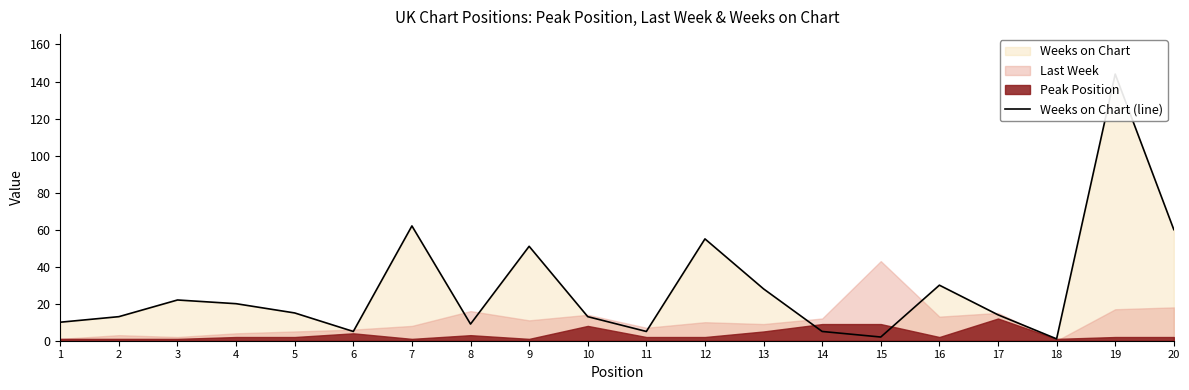

What is the sum of the values at 11 and 5?

20